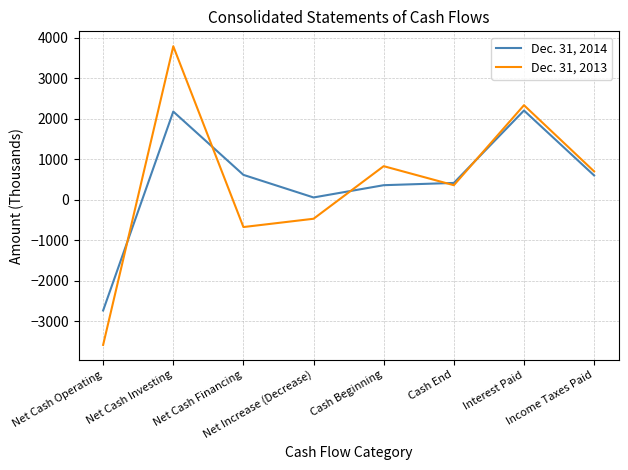

What is the greatest value displayed?

3791